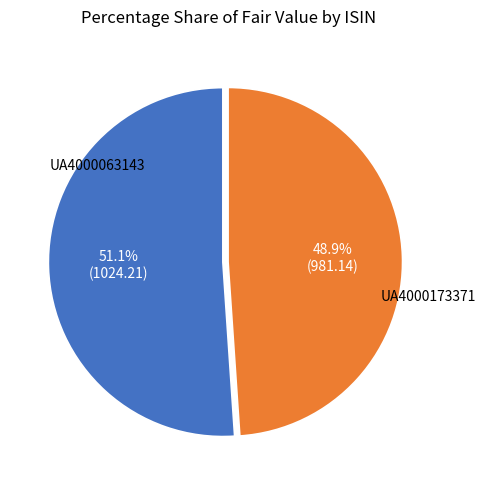

Is there any slice that represents more than half of the pie?

Yes